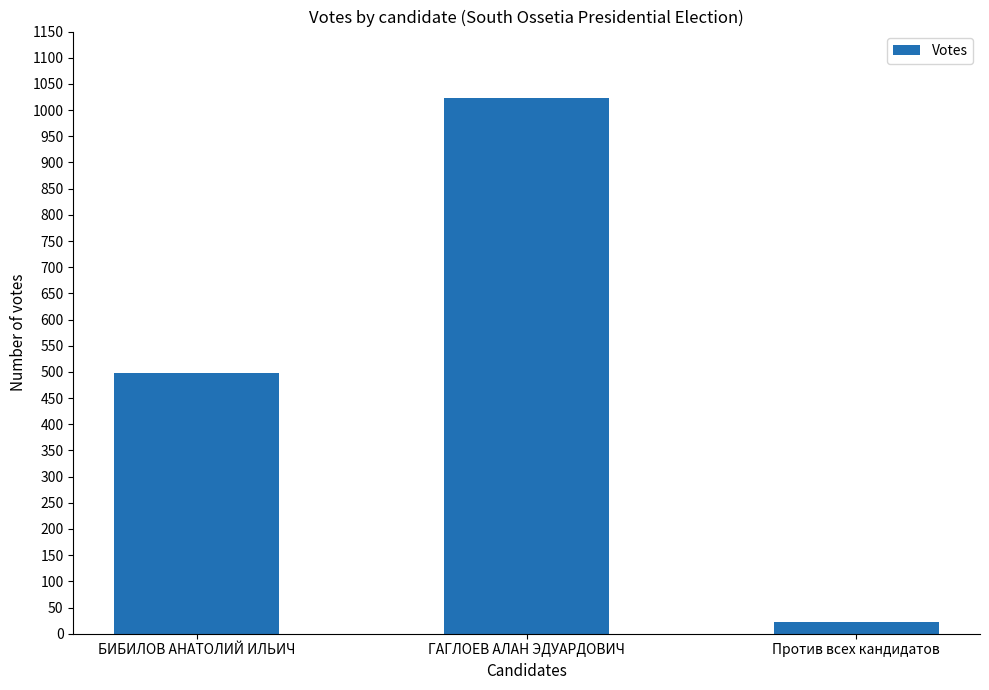

What is the change in value from ГАГЛОЕВ АЛАН ЭДУАРДОВИЧ to Против всех кандидатов?

-1002